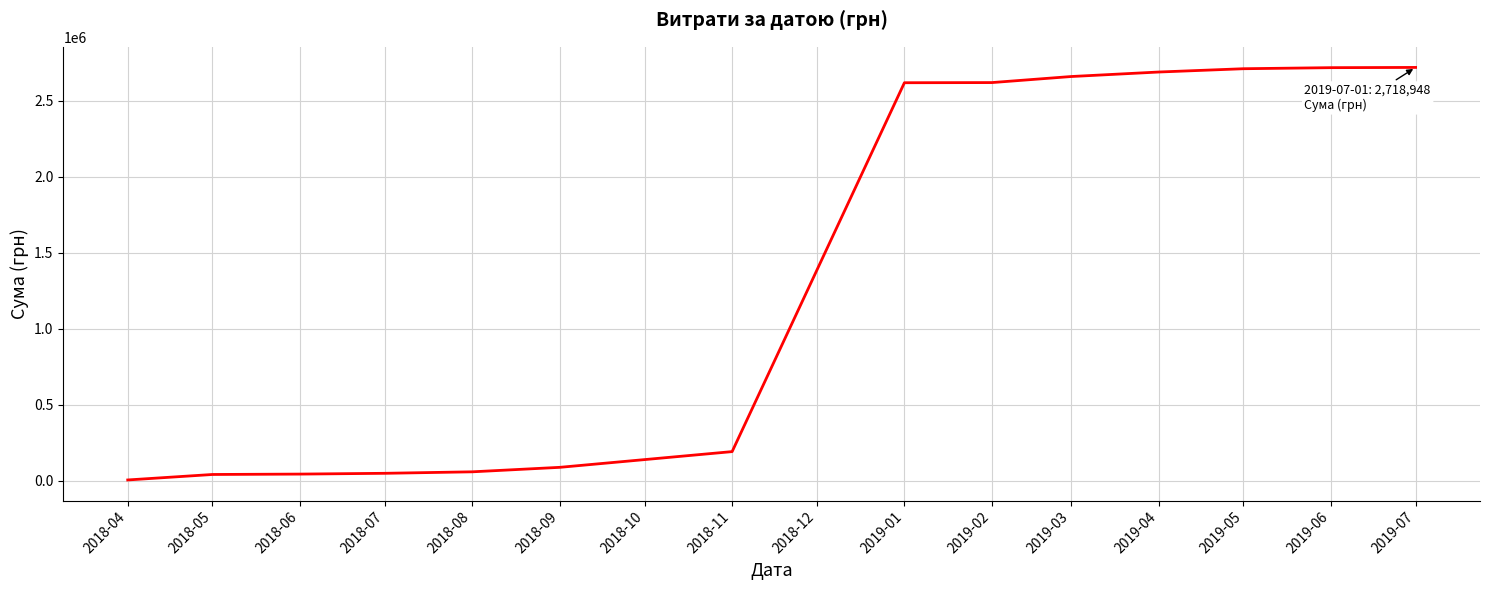

What is the difference between the values at 2019-04 and 2018-09?

2601638.1